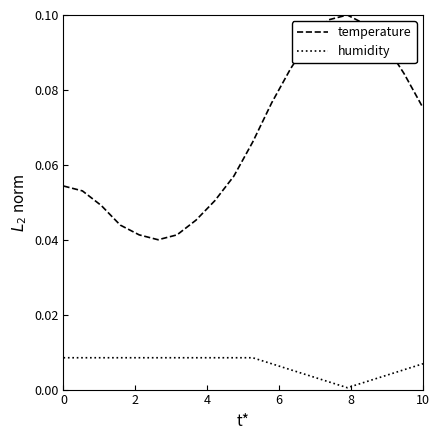

Which series has the largest total across all categories?

temperature